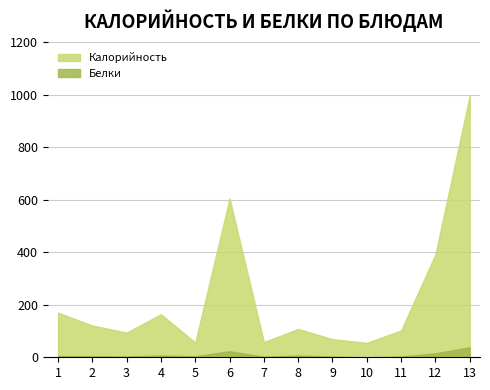

True or false: Белки and Калорийность cross at least once.

False